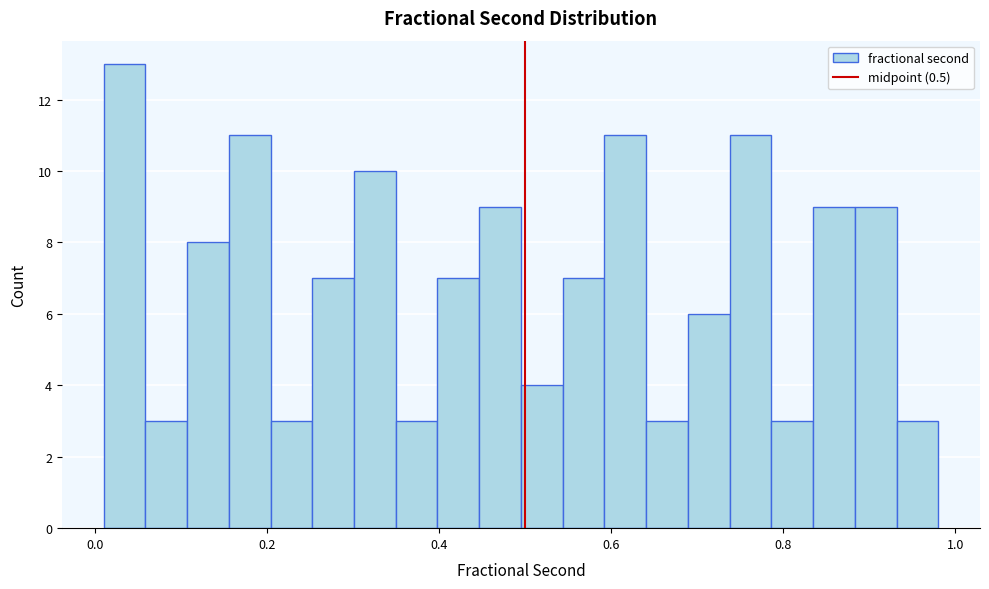

Read against the x-axis, roughly where is the centre of the tallest bar?

0.04